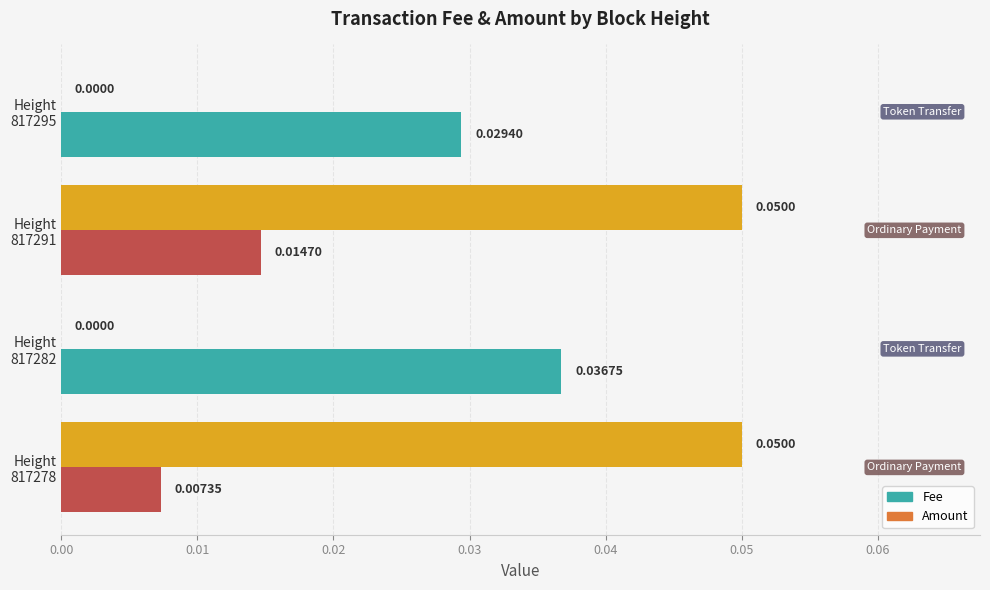

How many values in the Amount series exceed 0?

2